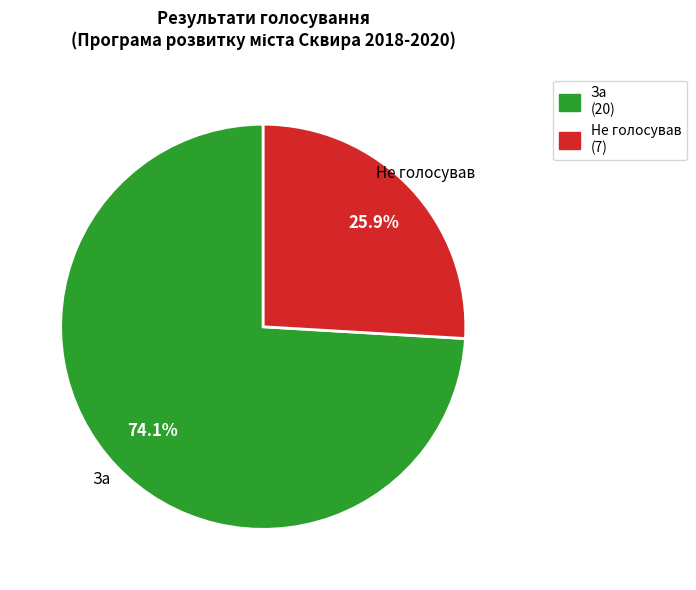

Does any single category account for the majority?

Yes